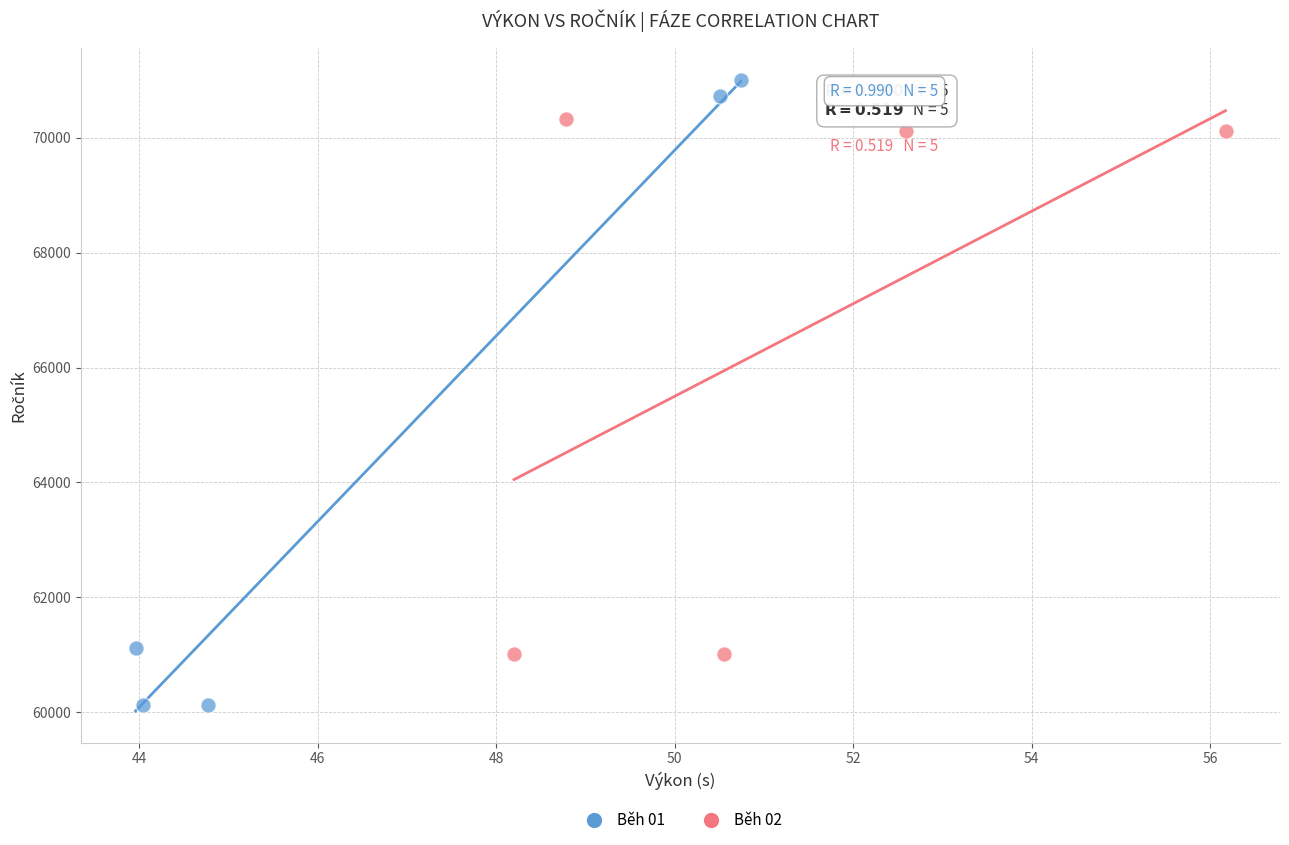

Which series contains the highest Y value?

Běh 01